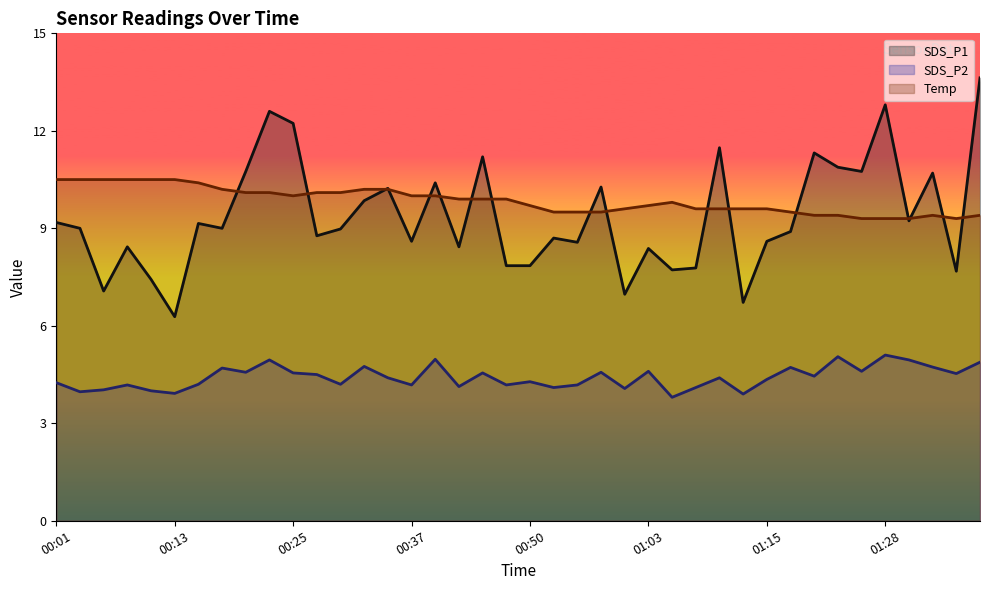

Which label corresponds to the largest value in the chart?

01:37